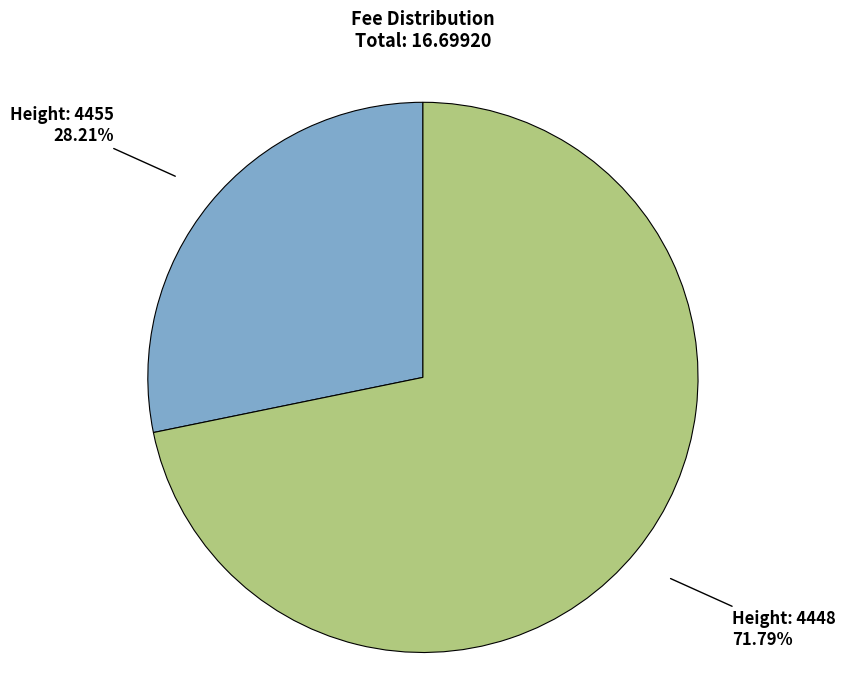

Is there a majority slice in this chart?

Yes